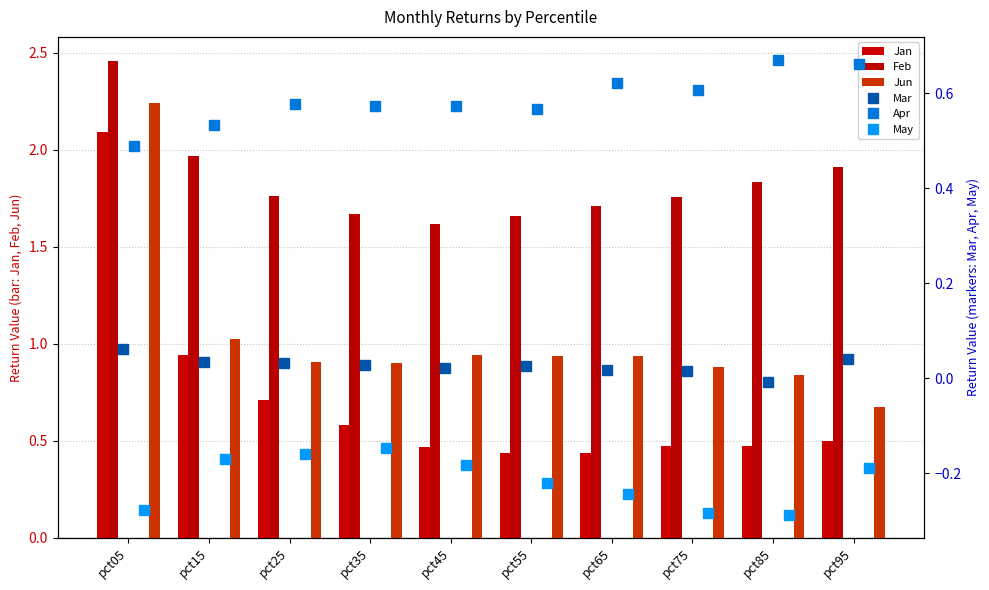

List the labels in order of Feb value, largest first.

pct05, pct15, pct95, pct85, pct25, pct75, pct65, pct35, pct55, pct45